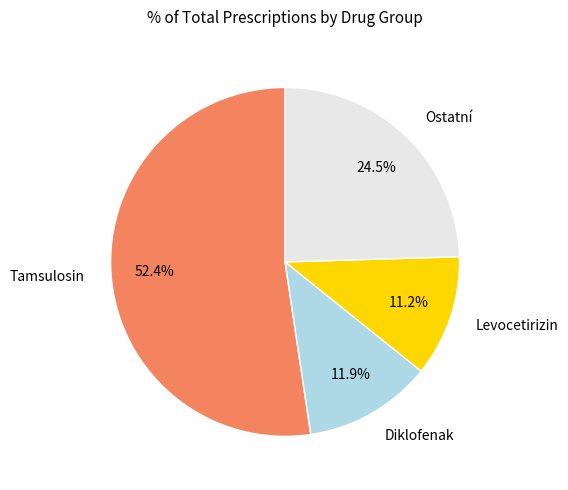

What percentage is the Tamsulosin slice, to the nearest percent?

52%